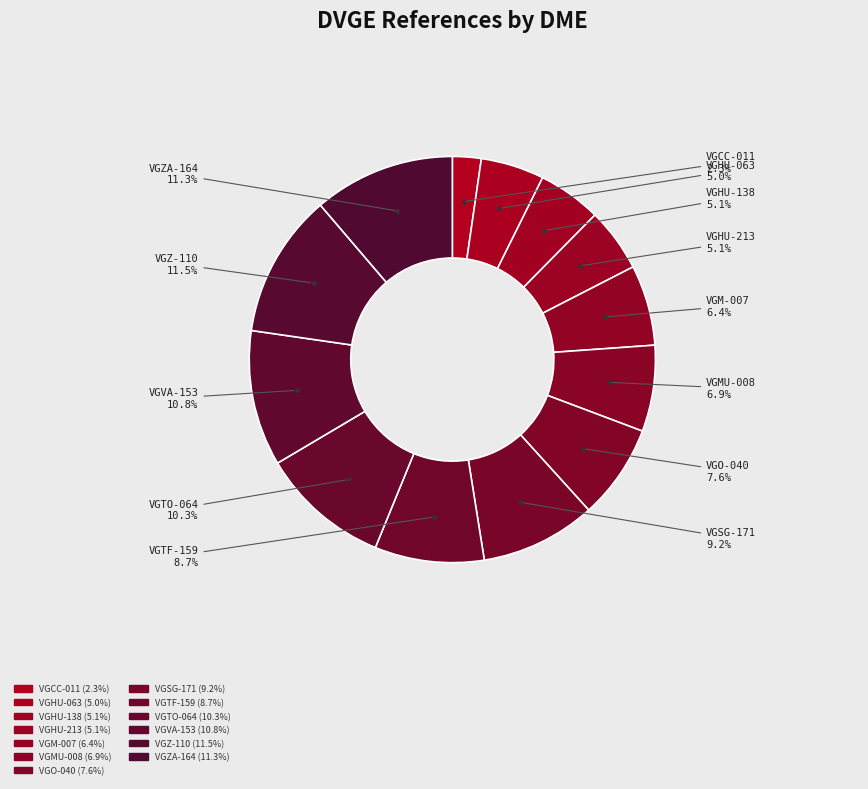

How many slices are in this pie chart?

13